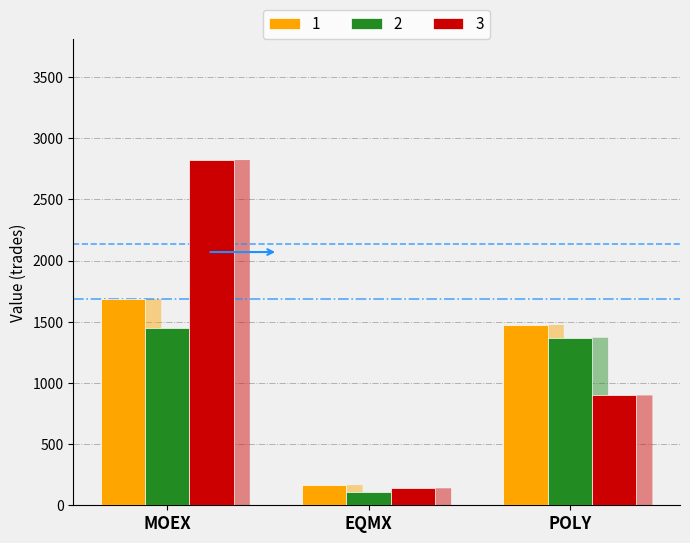

What is the total value across all series at EQMX?

415.5